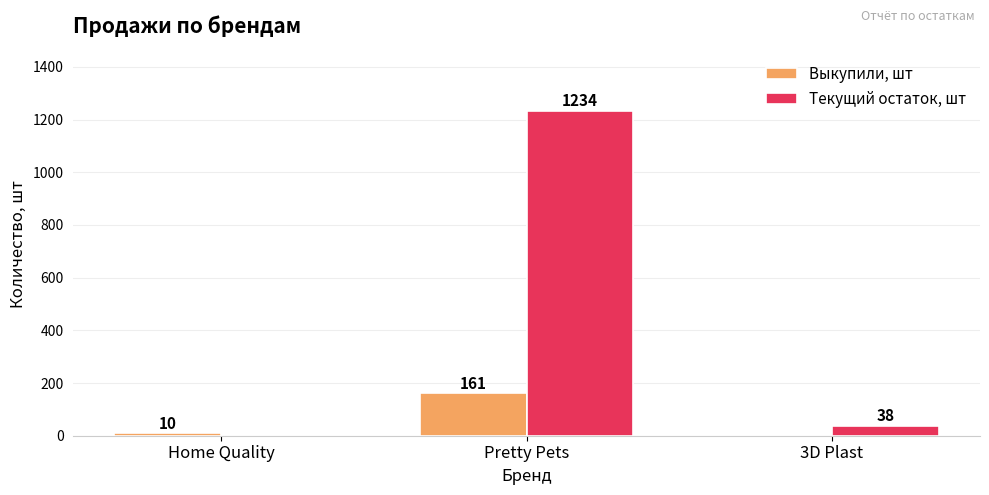

Which series has the largest total across all categories?

Текущий остаток, шт